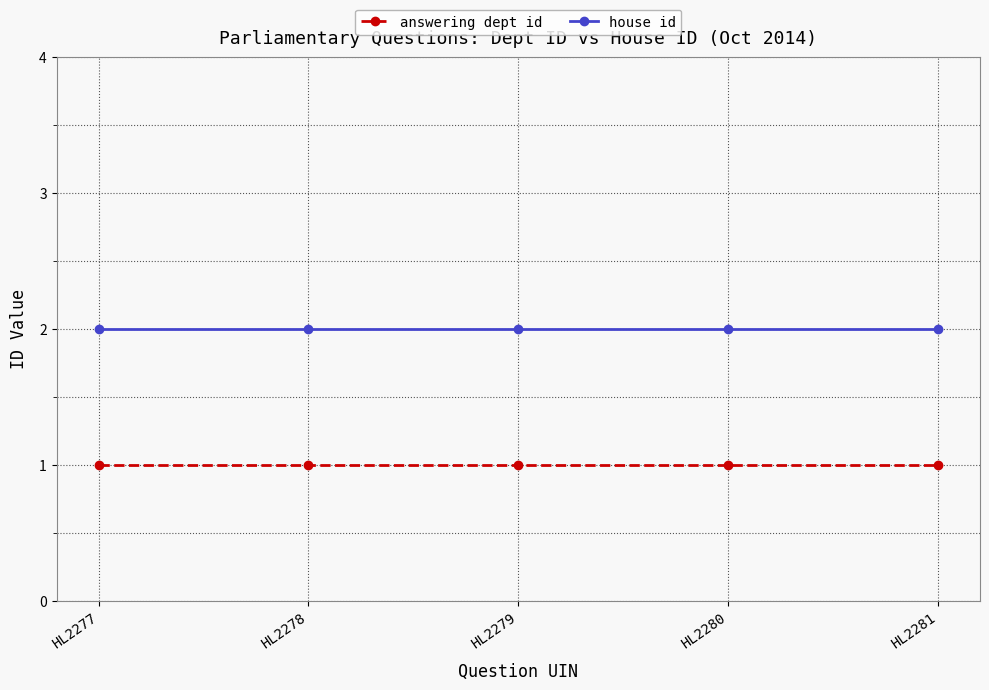

What is the value of the answering dept id point at the 1st from the left?

1